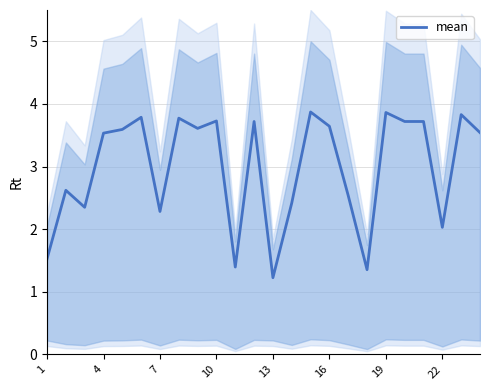

How many interior local valleys (lower than both neighbors) does the data have?

7